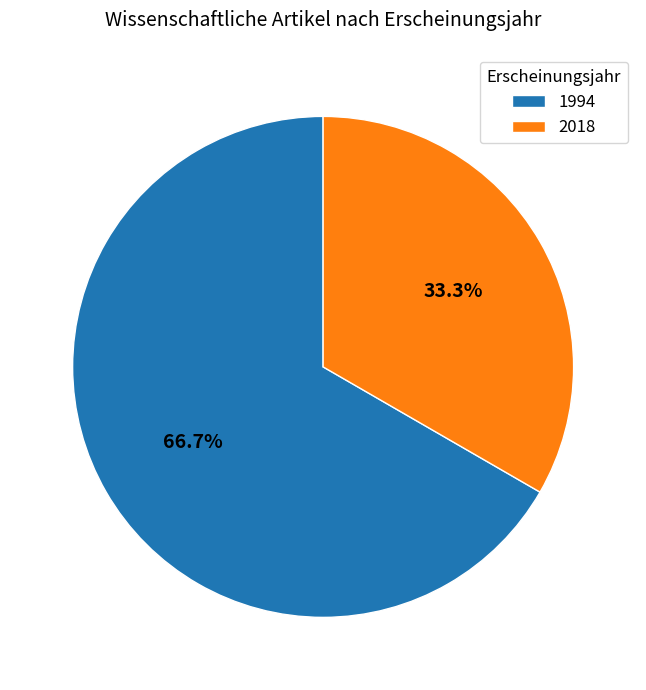

Which category has the biggest portion of the pie?

1994